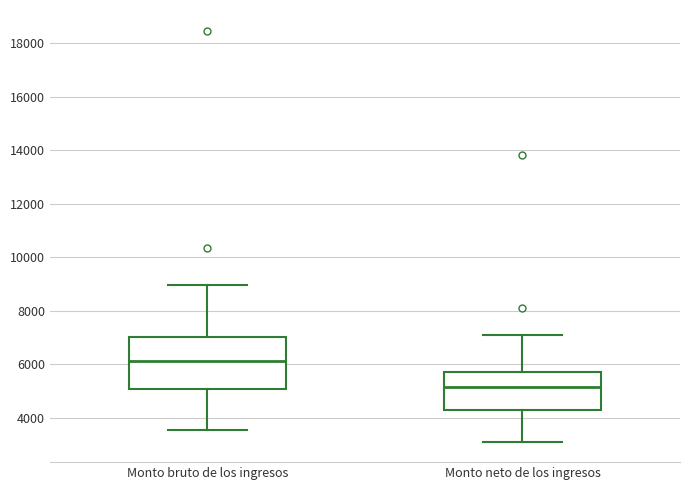

Reading left to right, transcribe this box plot: for each box, give where its median line is, the range the box spans, and where its two whiskers end, as read against the y-axis. The values are not printed on the chart, so give them approximately, as read against the axis.

Monto bruto de los ingresos: median 6200, box 5000 to 7000, whiskers 3600 to 9000
Monto neto de los ingresos: median 5200, box 4400 to 5800, whiskers 3200 to 7000